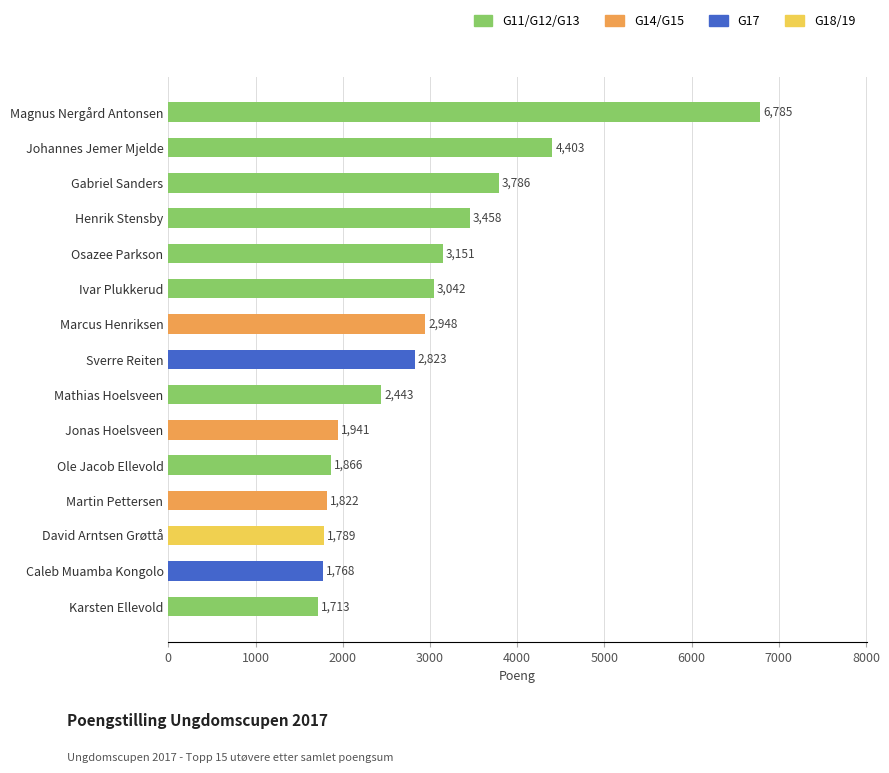

True or false: the data shows 5841 at Henrik Stensby.

False